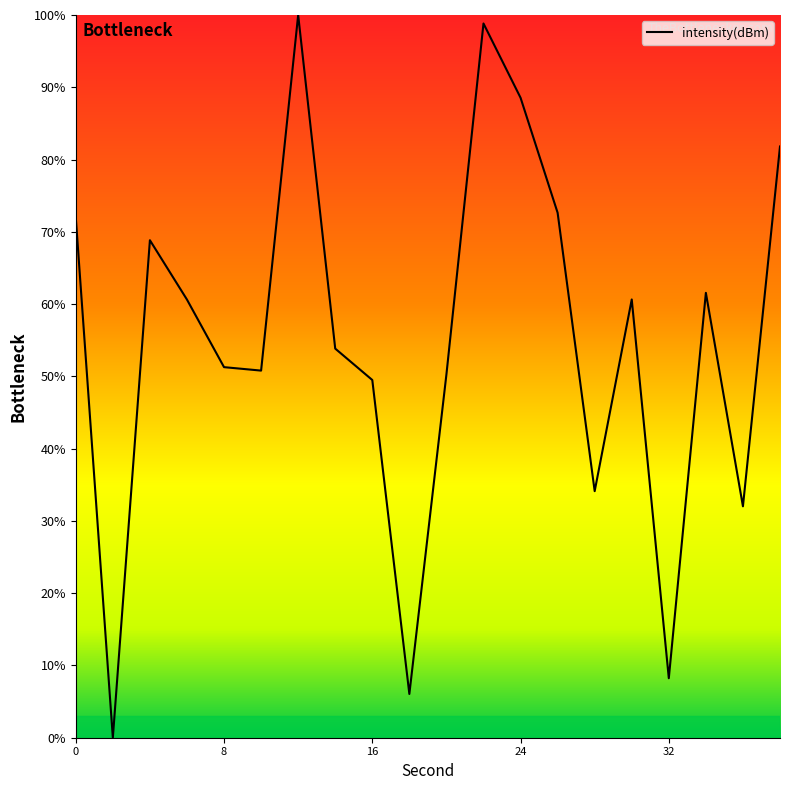

Does the chart display data point markers on the line(s)?

No